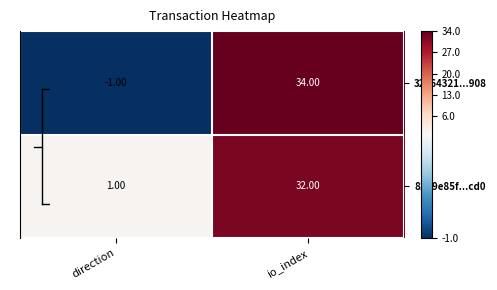

Which series has the largest range (max minus min)?

32264321...908